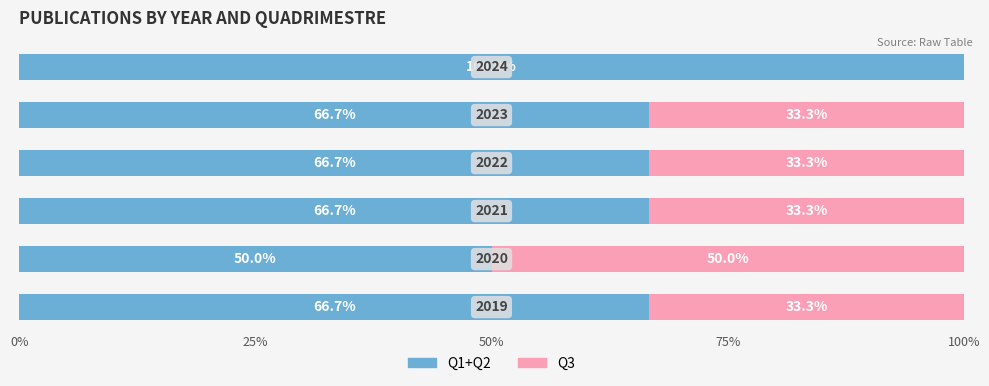

What are all the series names shown in the legend?

Q1+Q2, Q3